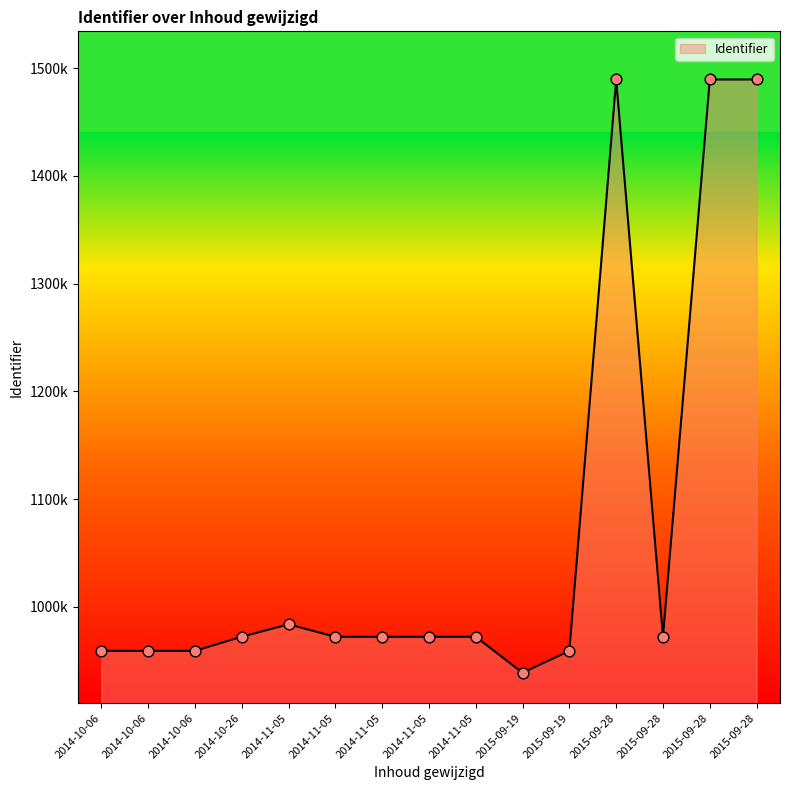

Approximately how many times larger is the value at 2014-11-05 compared to 2015-09-28?

0.7